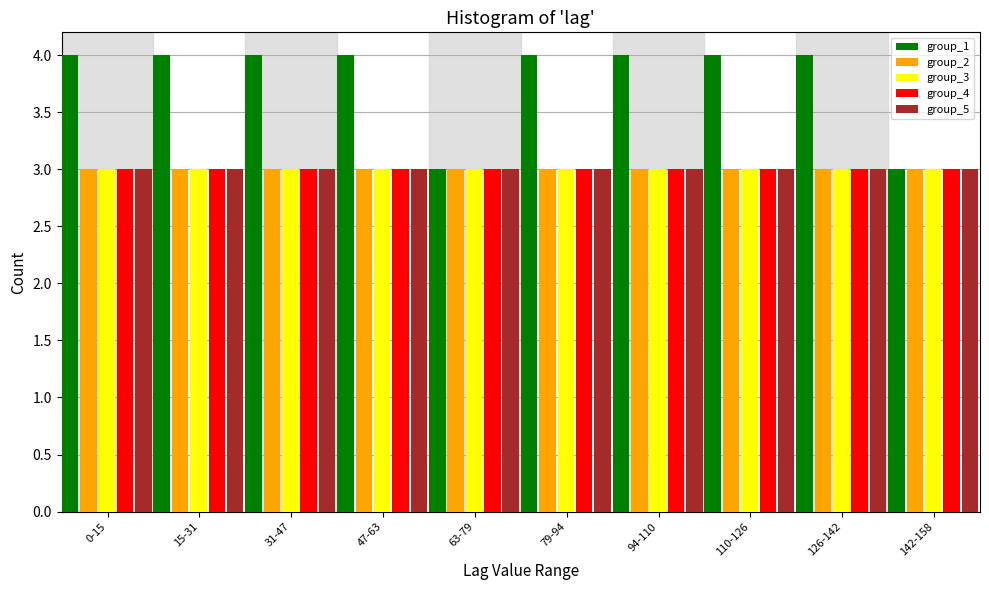

Is the value of group_1 at 126-142 greater than the value of group_5 at 15-31?

Yes